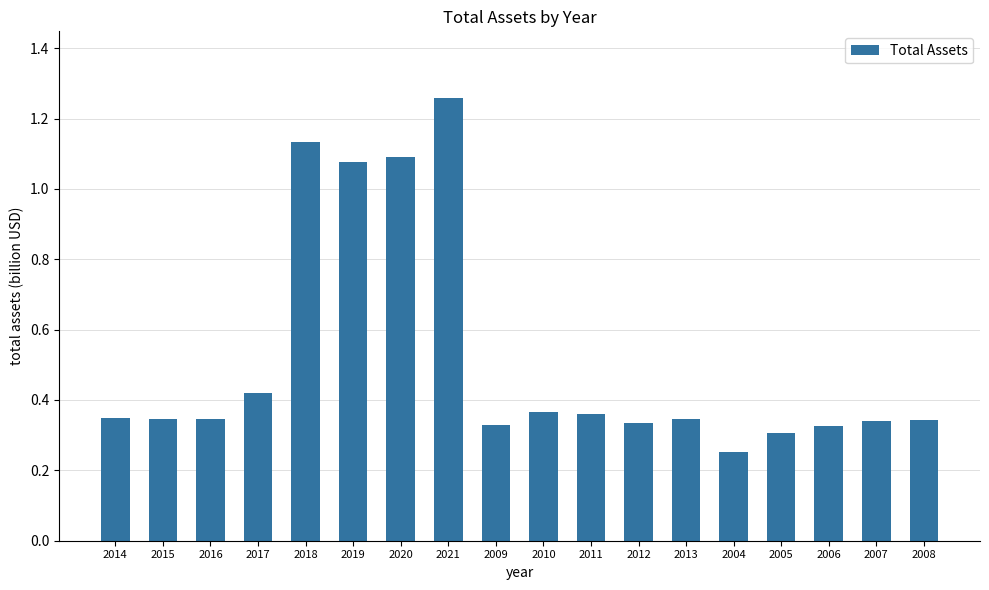

What is the change in value from 2021 to 2011?

-0.9